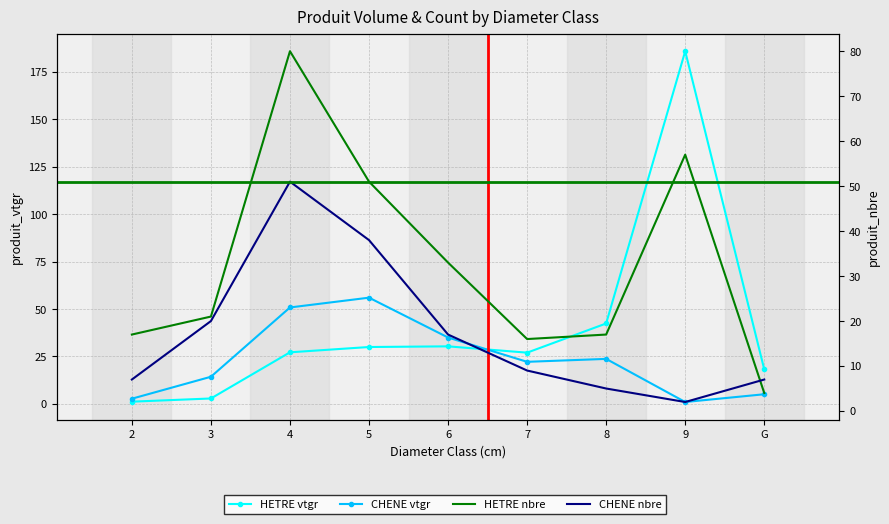

Rank the series at 7 from lowest to highest value.

produit_nbre_CHENE, produit_nbre_HETRE, CHENE, HETRE